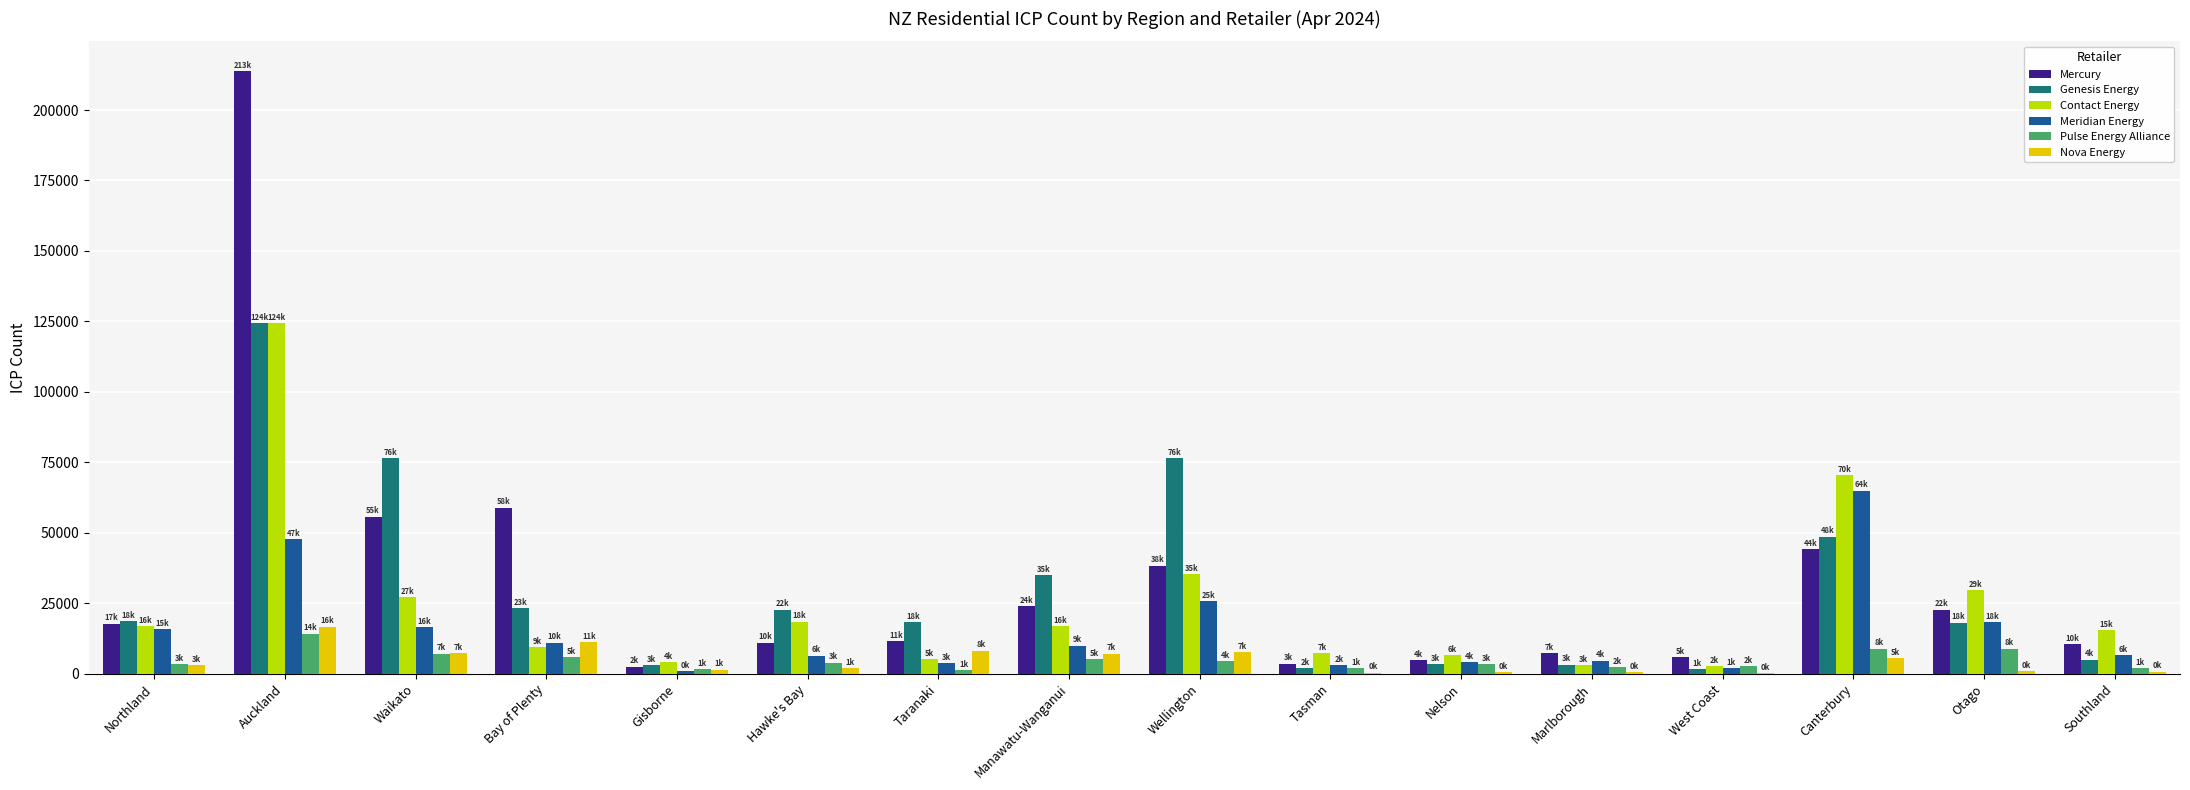

What is the sum of all Nova Energy values?

72833